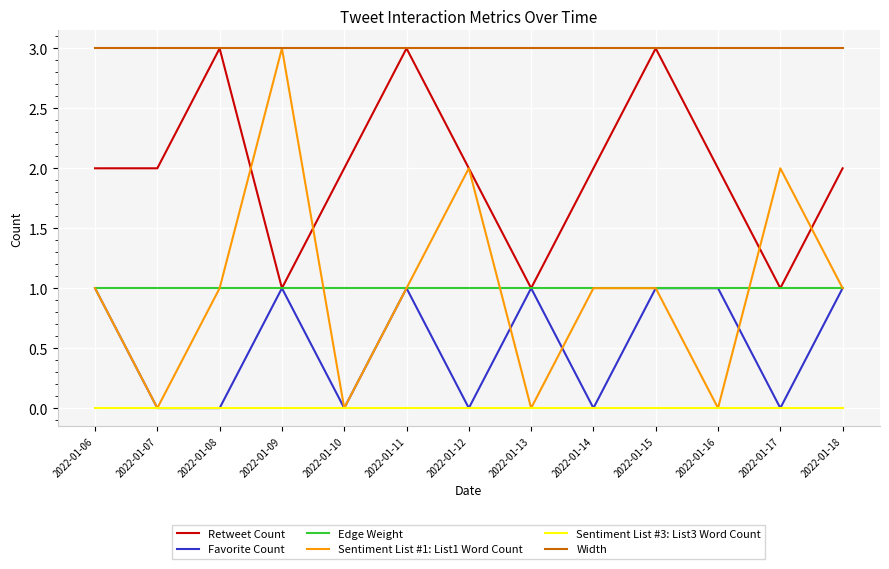

Is the value of Retweet Count at 2022-01-06 greater than the value of Width at 2022-01-08?

No